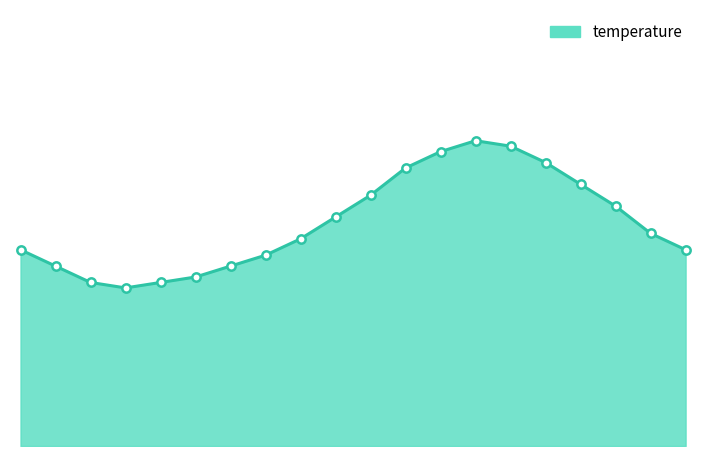

What is the label of the 7th point from the left?

06:00